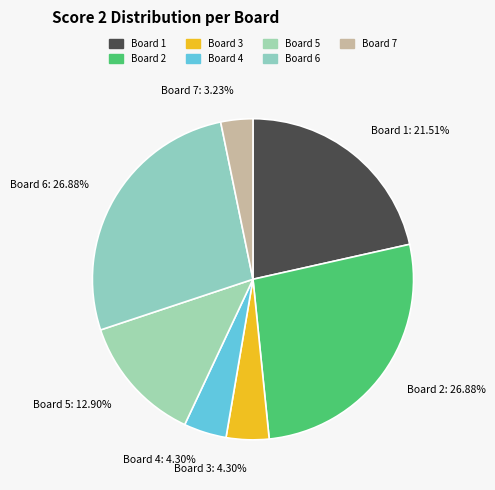

To the nearest percent, what portion does Board 3 represent?

4%